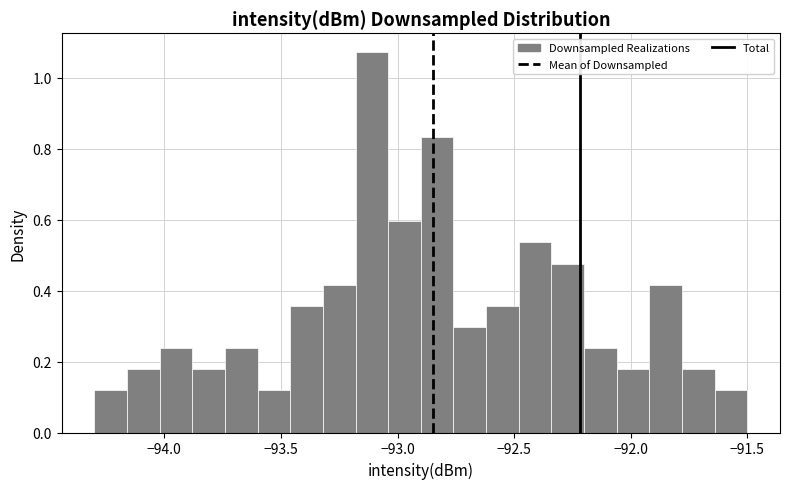

Around what value on the x-axis is the tallest bar? Give the approximate position of its centre, as read against the axis.

-93.10